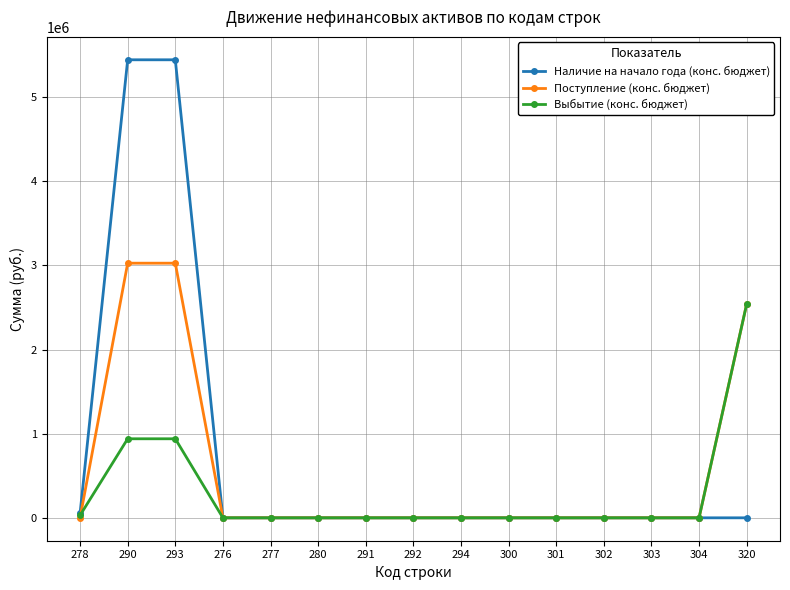

True or false: Поступление (конс. бюджет) has a value of 4207687.9 at 290.

False